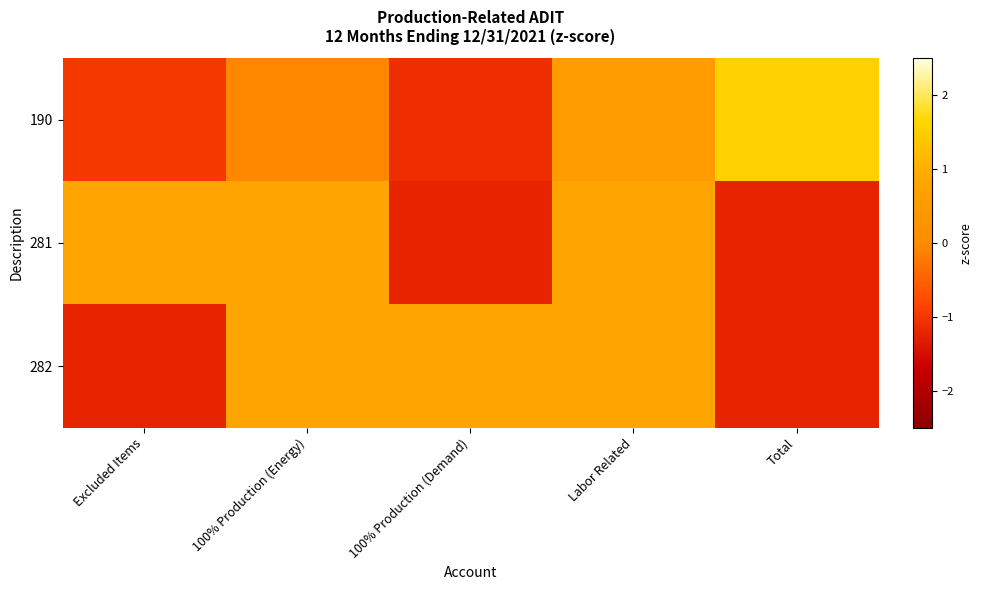

Rank the series at Total from lowest to highest value.

281, 282, 190